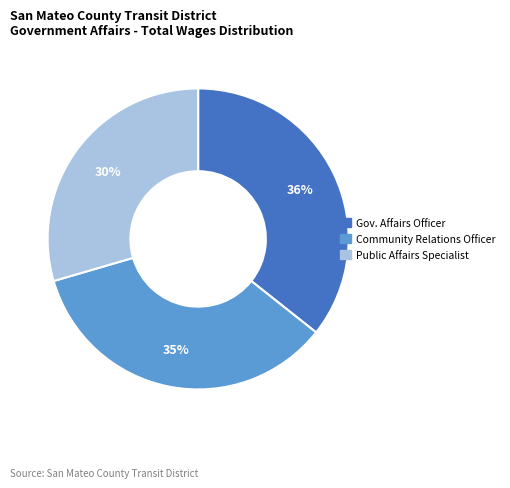

To the nearest percent, what is the average slice percentage?

33%